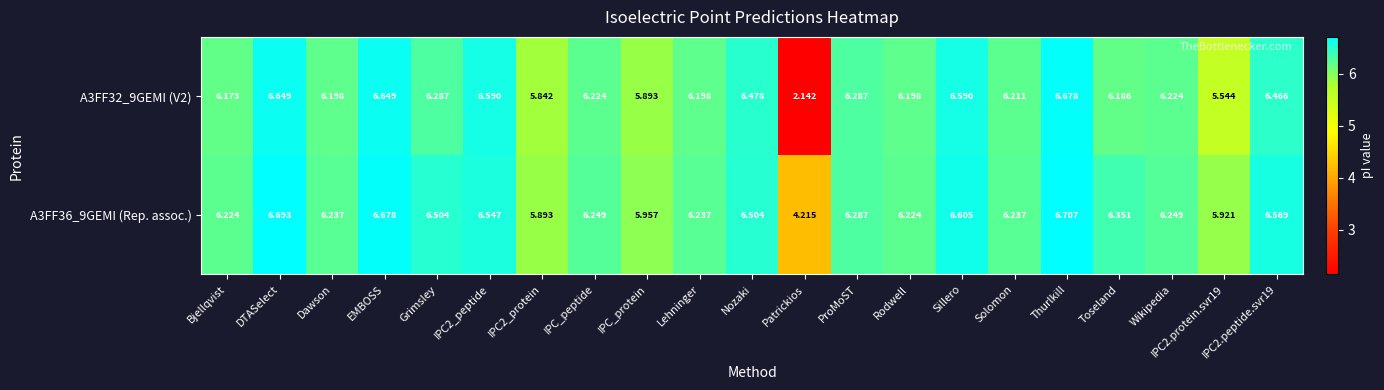

Where is A3FF36_9GEMI (Rep. assoc.) nearest to the value 5?

Patrickios